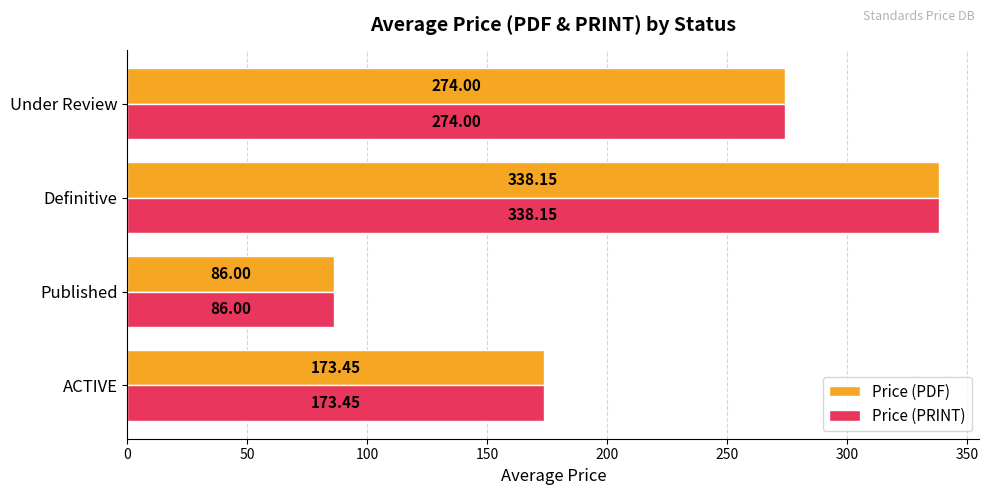

List the labels in order of Price (PDF) value, smallest first.

Published, ACTIVE, Under Review, Definitive